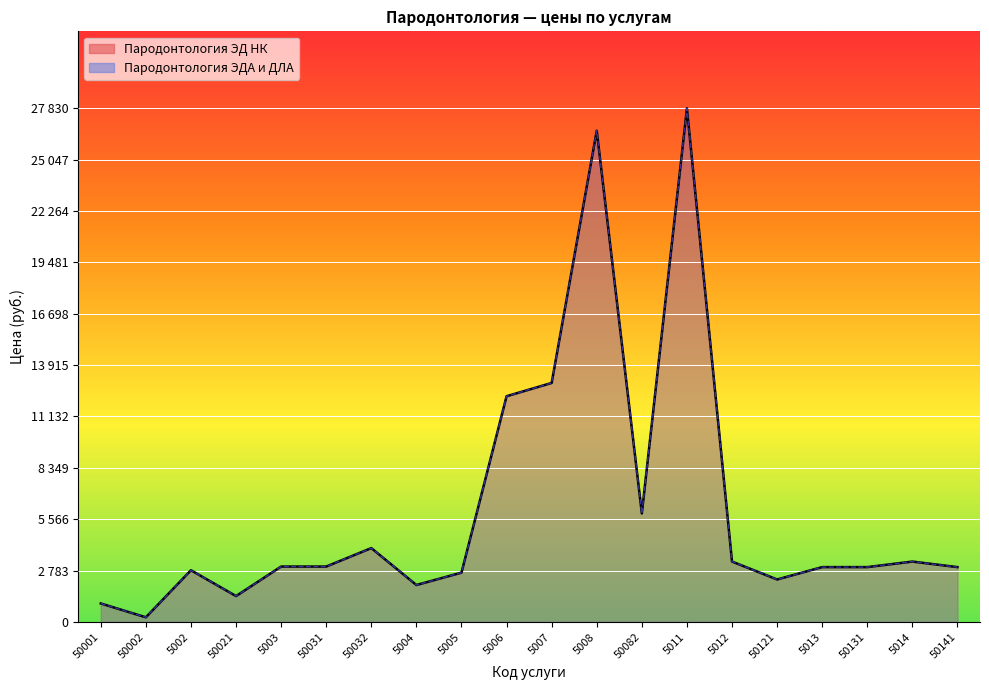

What is the minimum value shown in the chart?

250